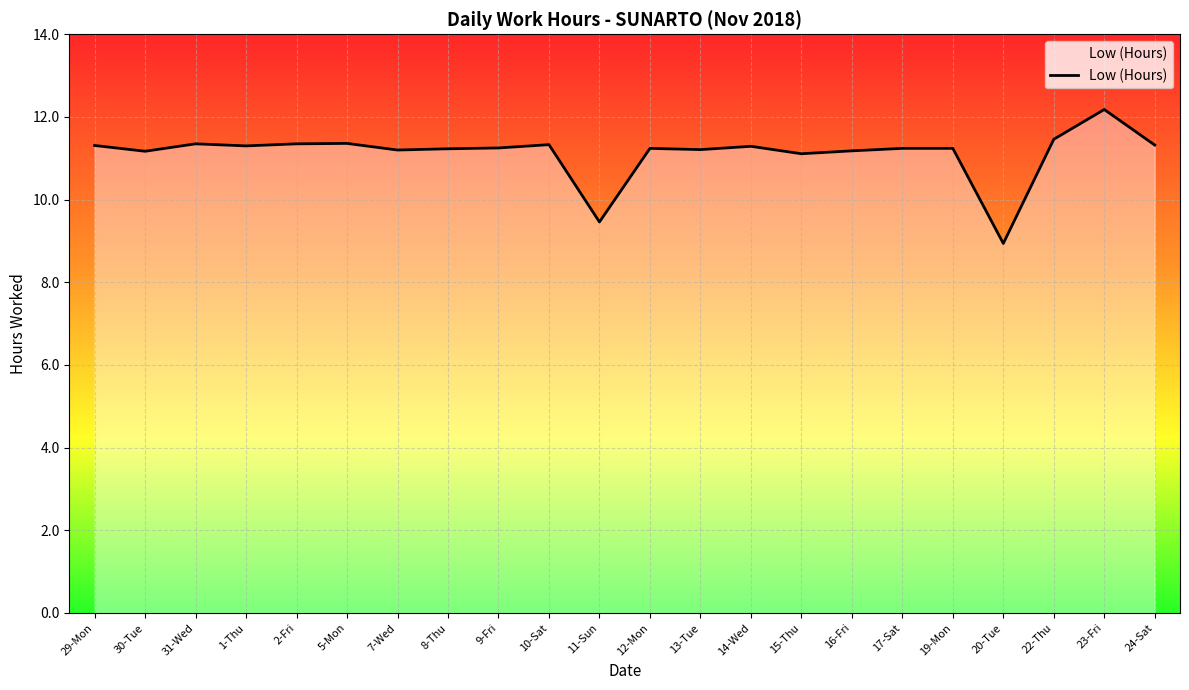

Is it true that the value at 10-Sat is 17.6?

False